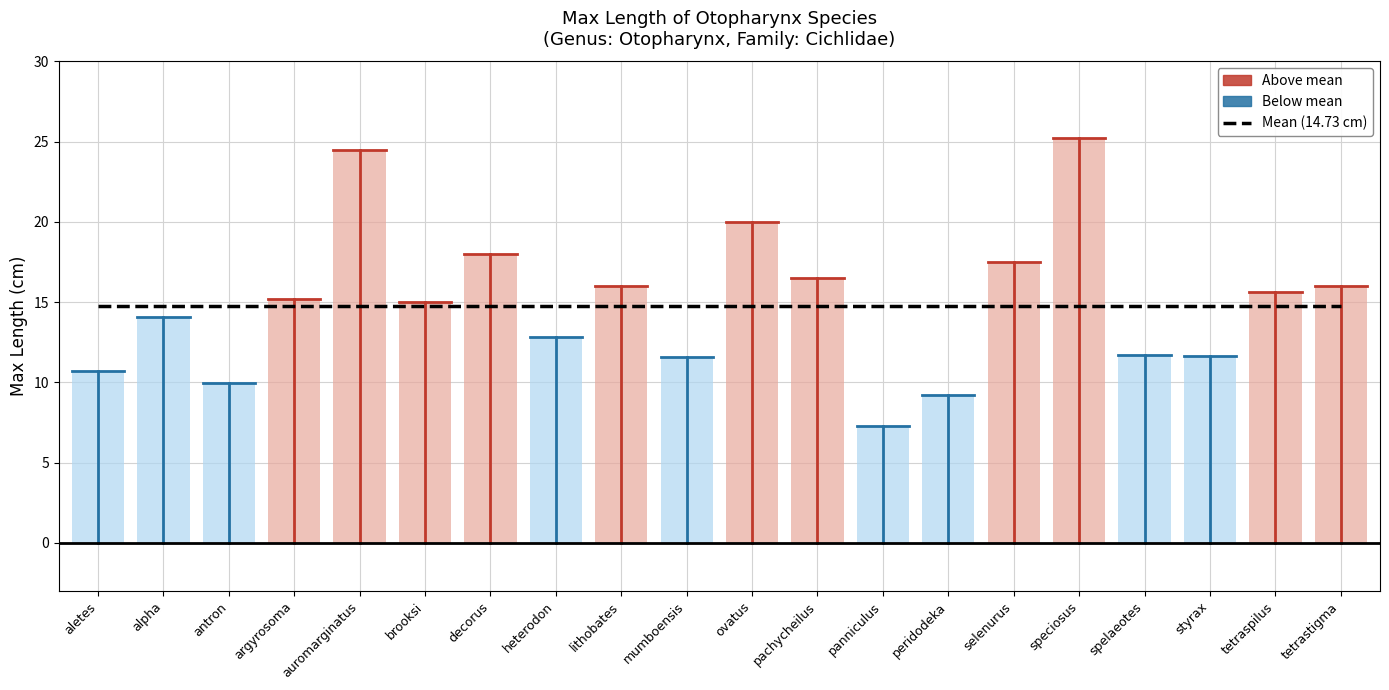

What is the minimum value shown in the chart?

7.2